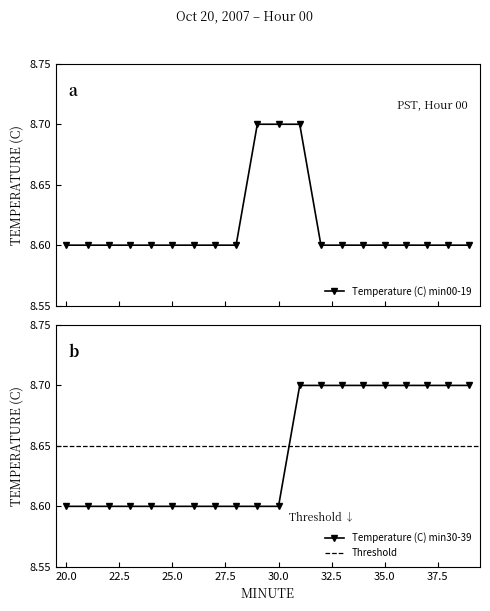

What is the difference between the maximum and minimum values?

0.1